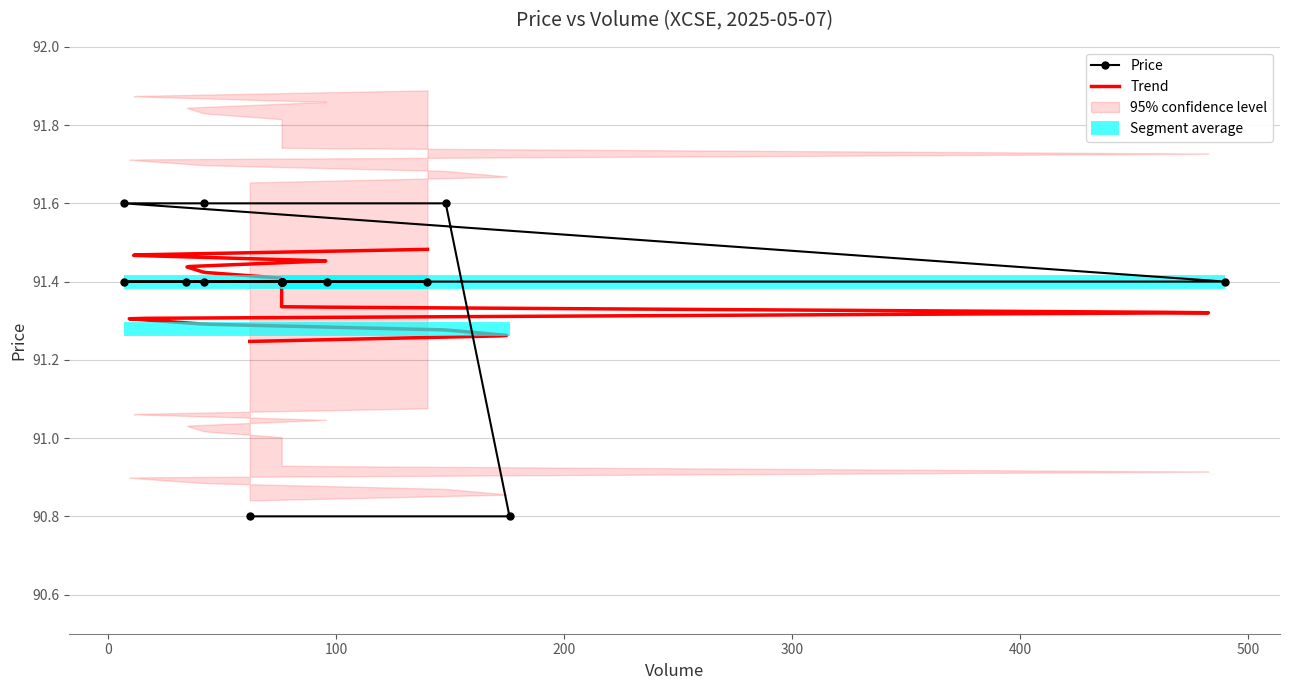

What is the value of the 9th point from the left?

91.4